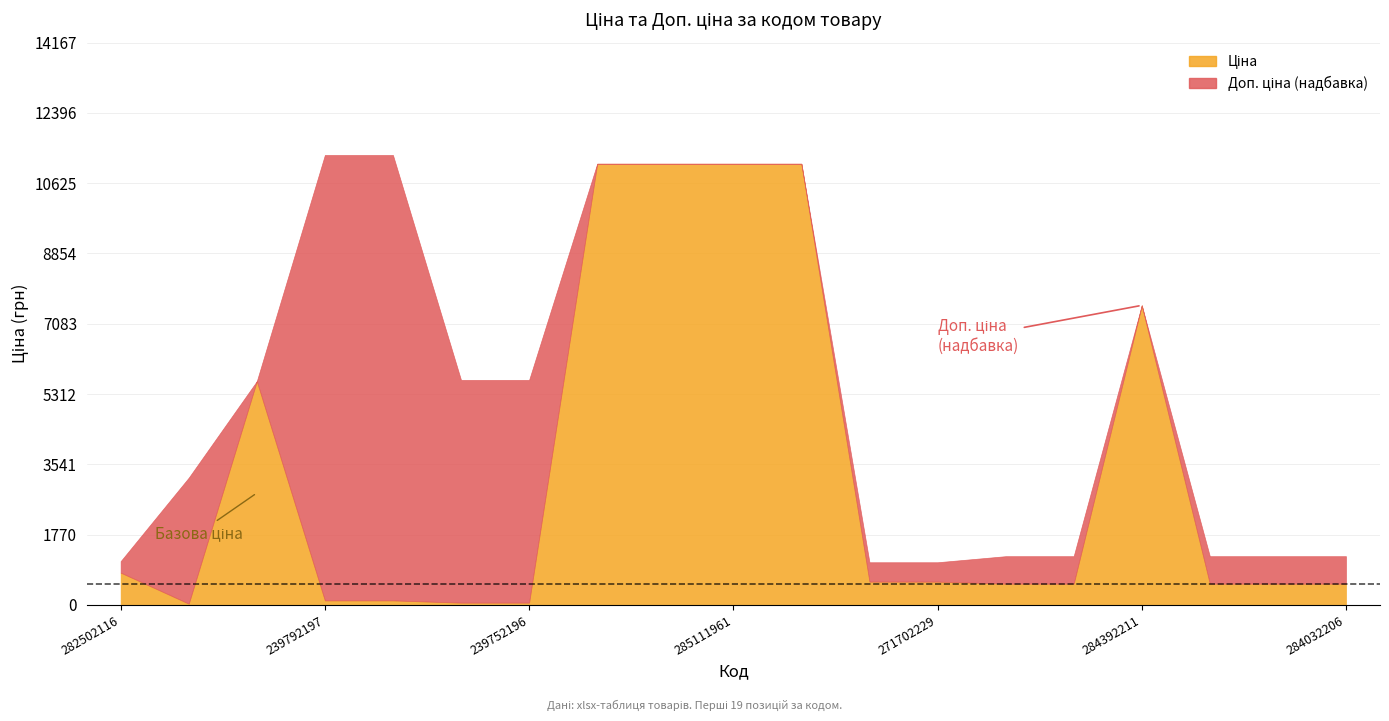

How many lines are shown in the chart?

2